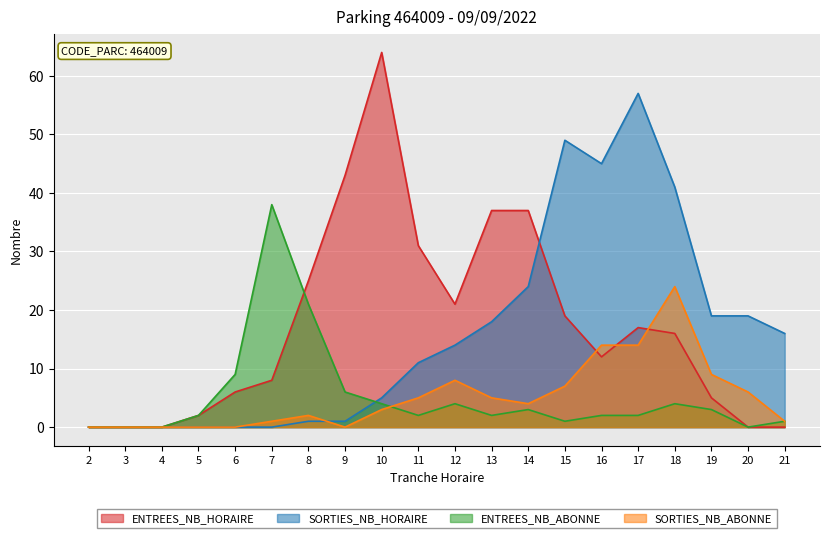

Between which two adjacent categories do SORTIES_NB_ABONNE and ENTREES_NB_ABONNE first intersect?

10 and 11